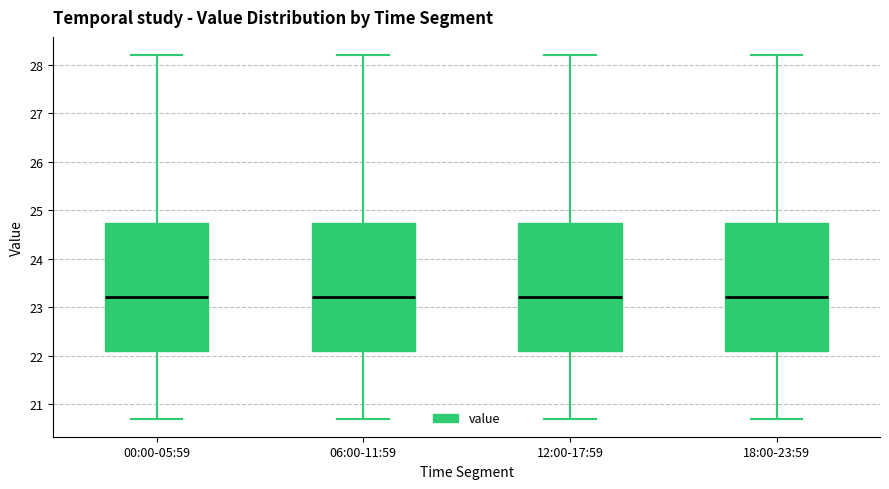

Where does the lower whisker of the box for 06:00-11:59 end on the y-axis? The values are not printed on the chart, so give them approximately, as read against the axis.

20.7